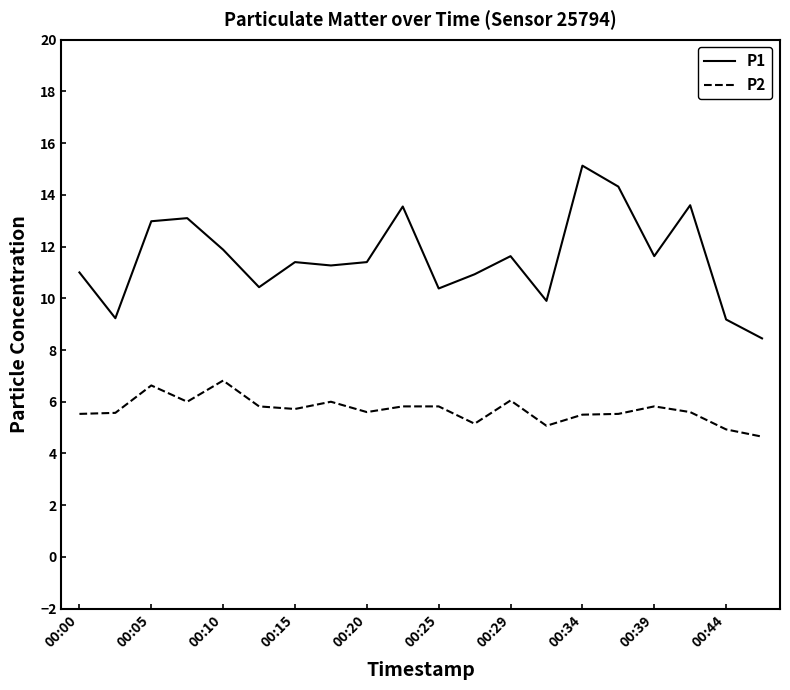

True or false: P2 has more than 0 points higher than both neighbors.

True